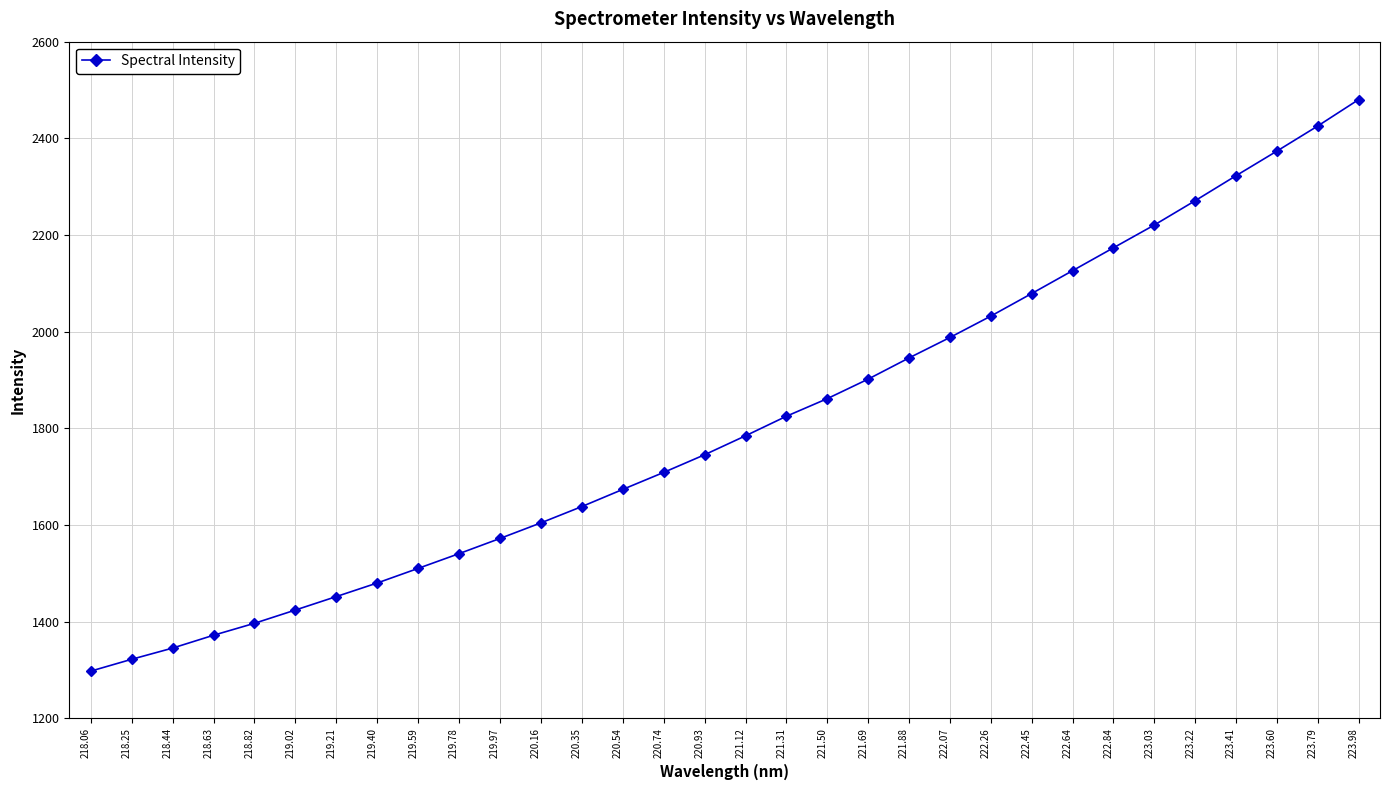

What is the change in value from 219.97 to 220.93?

+173.1